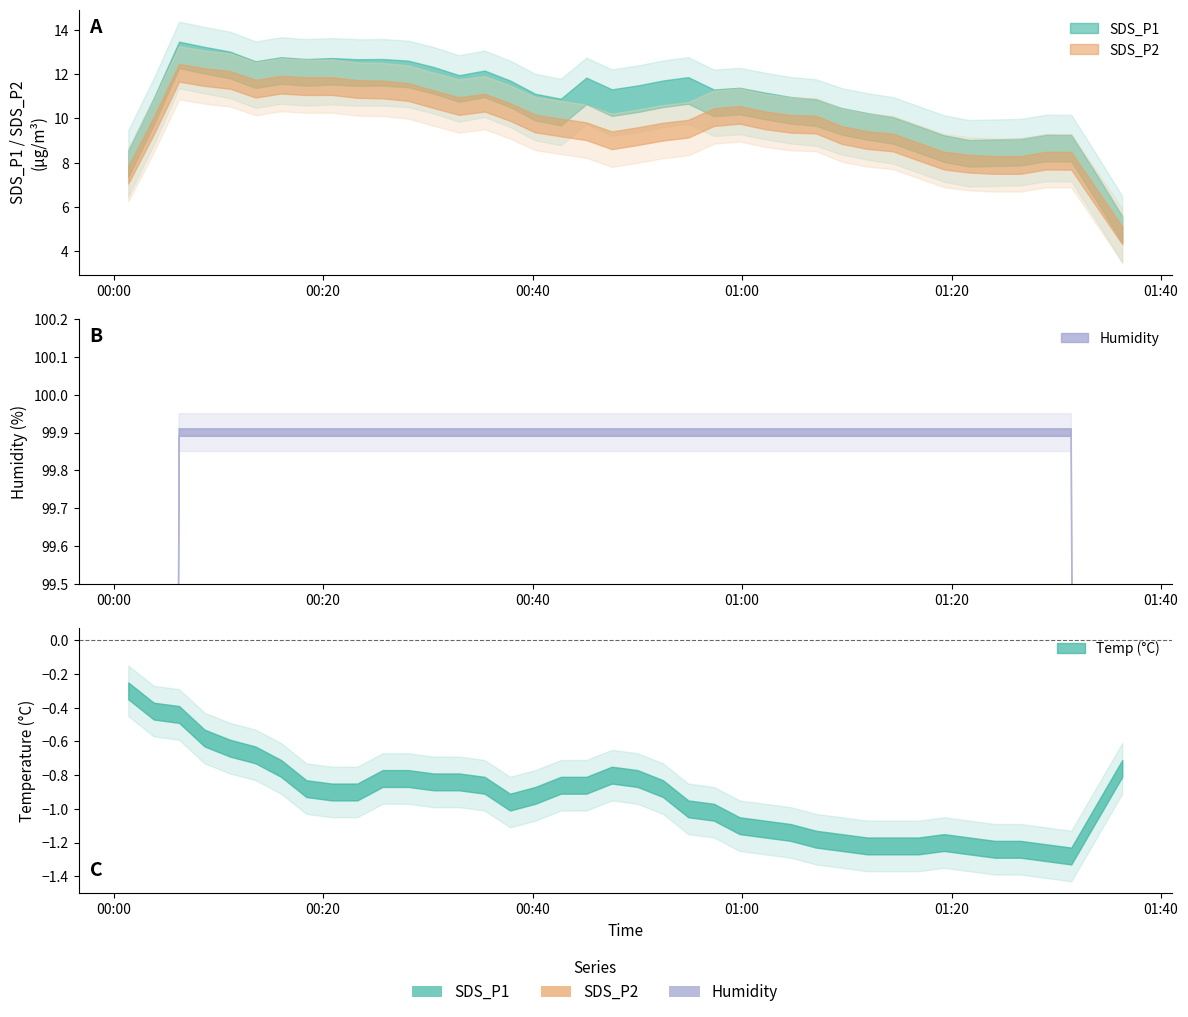

True or false: Temp and Humidity cross at least once.

False